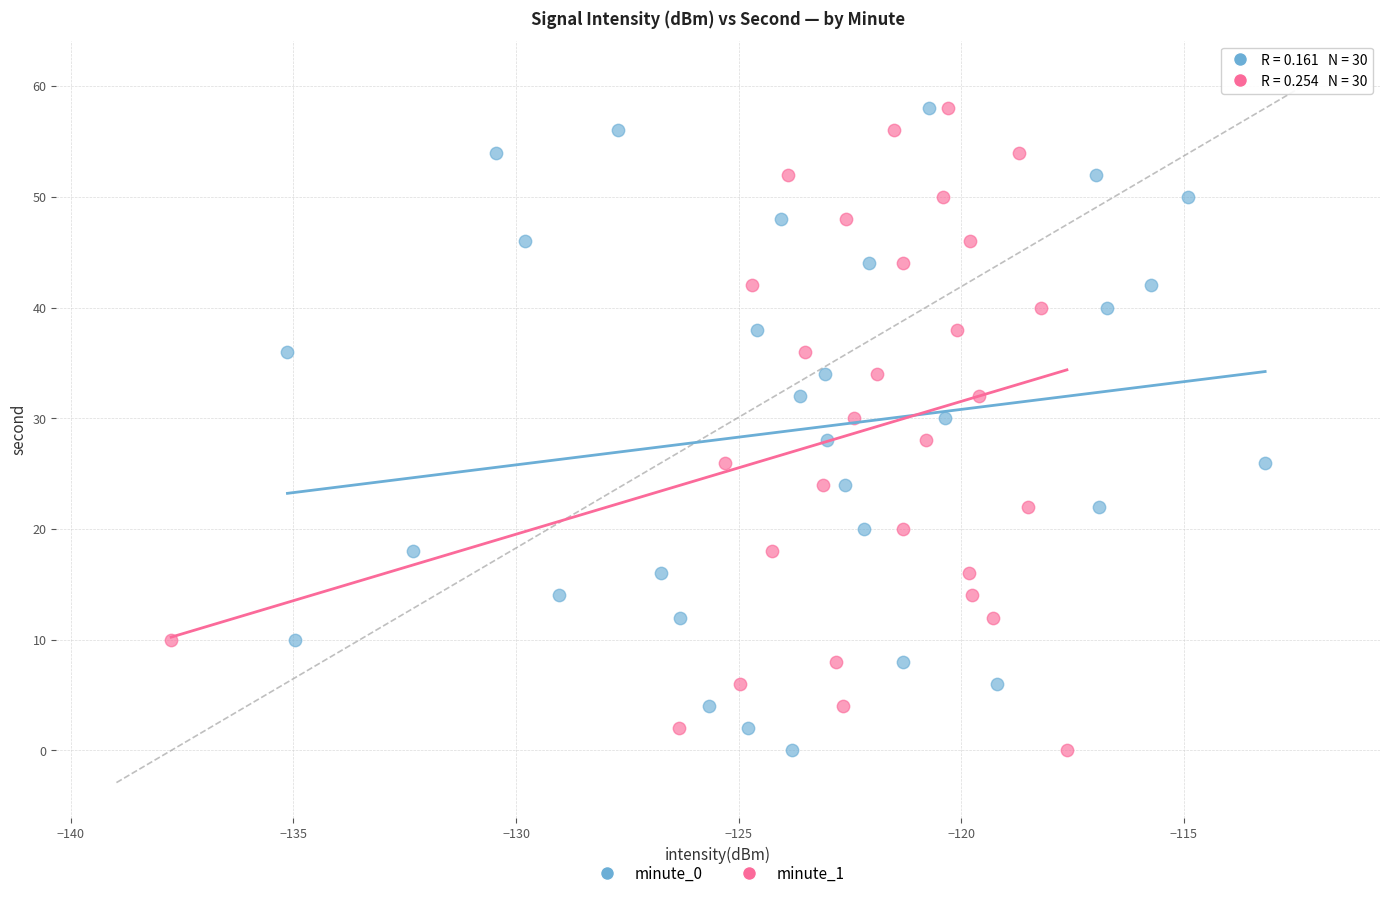

What are all the series names shown in the legend?

minute_0, minute_1